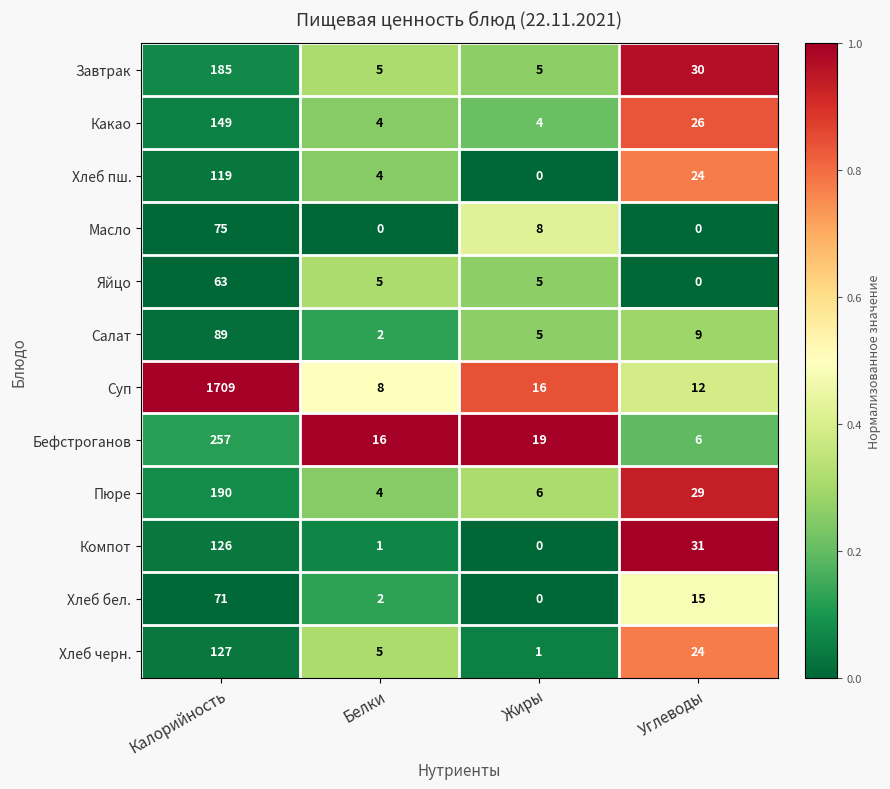

List the series in order of their peak value, highest first.

Суп, Бефстроганов, Пюре, Завтрак, Какао, Хлеб черн., Компот, Хлеб пш., Салат, Масло, Хлеб бел., Яйцо